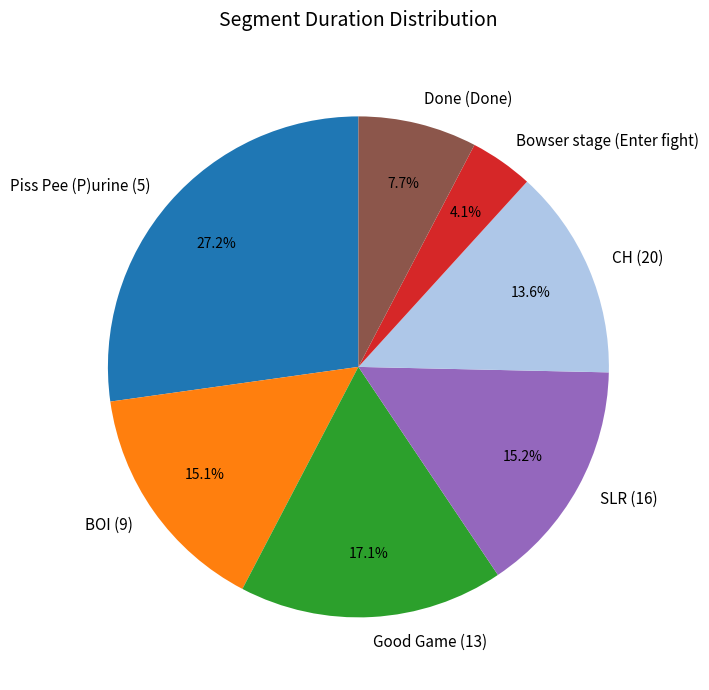

Does any single category account for the majority?

No